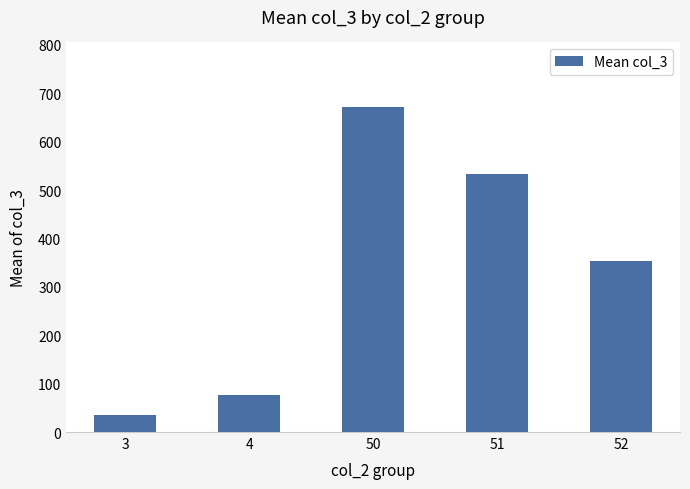

List the labels in order of value, smallest first.

3, 4, 52, 51, 50